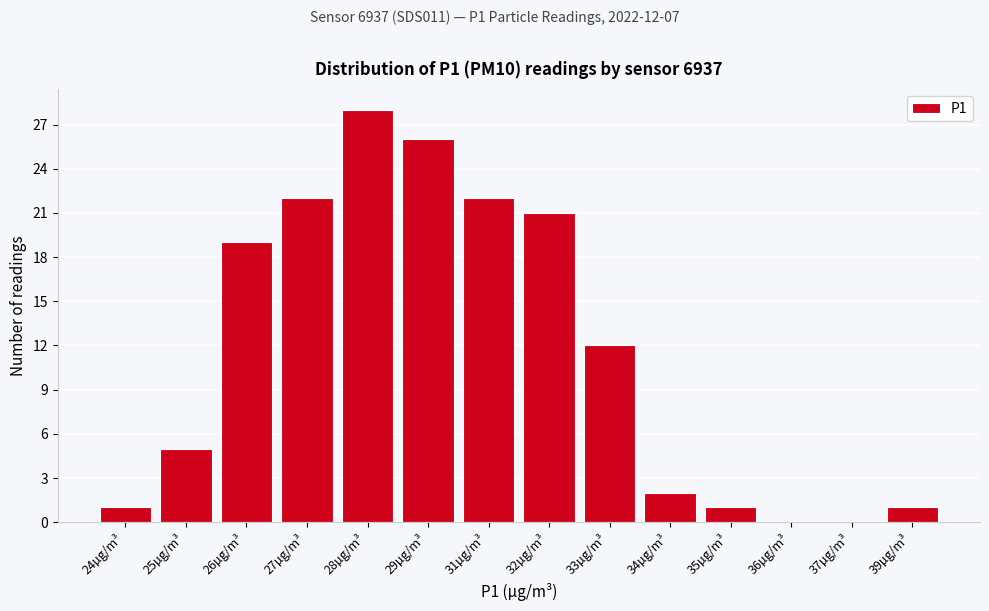

What is the sum of all values?

160